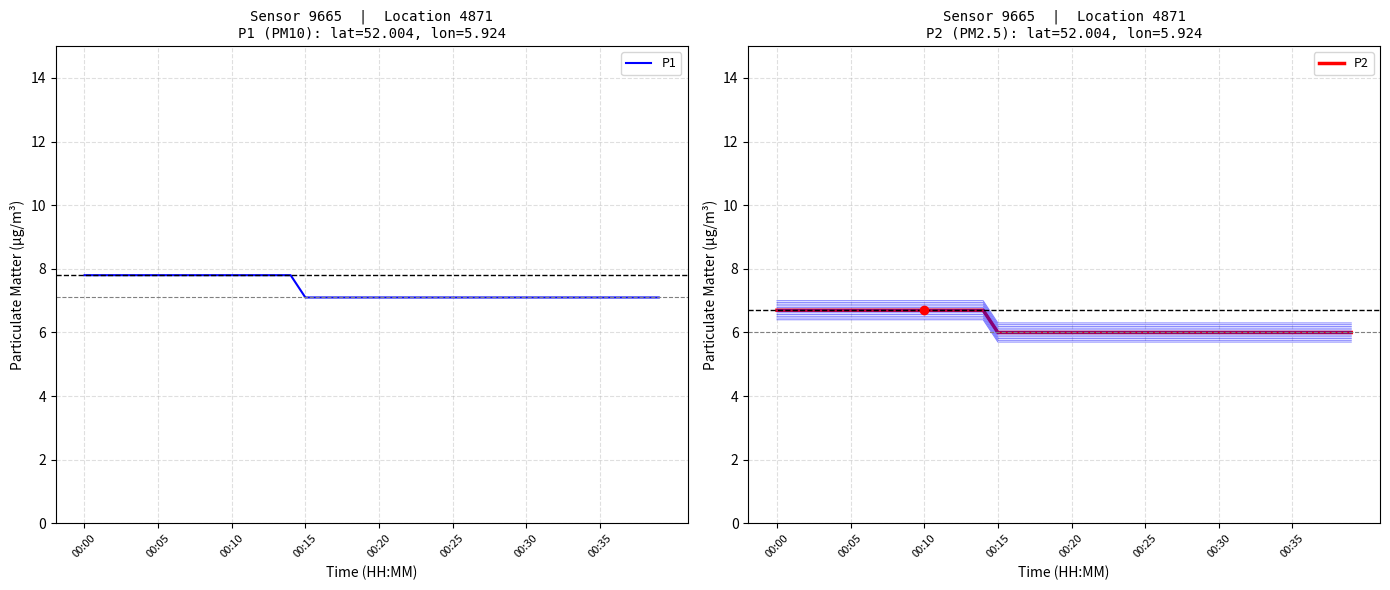

What are all the series names shown in the legend?

P1, P2